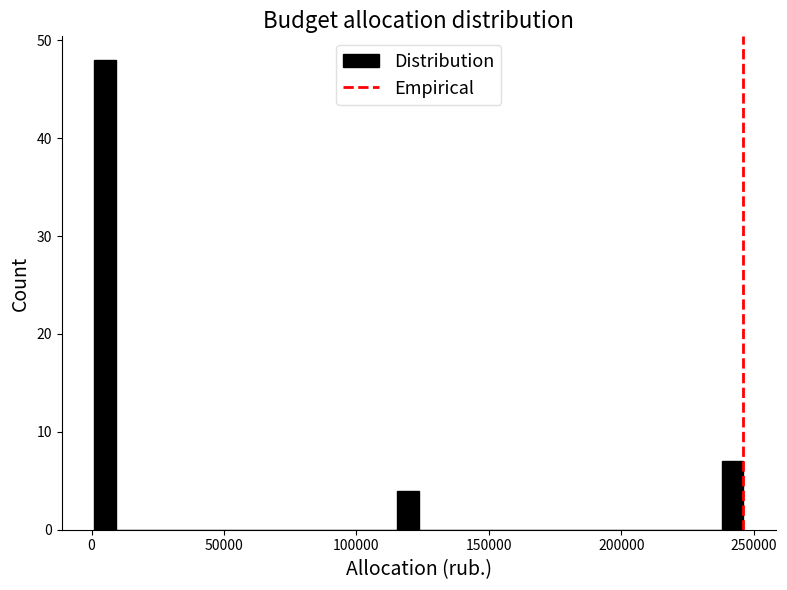

Read against the x-axis, roughly where is the centre of the tallest bar?

5000